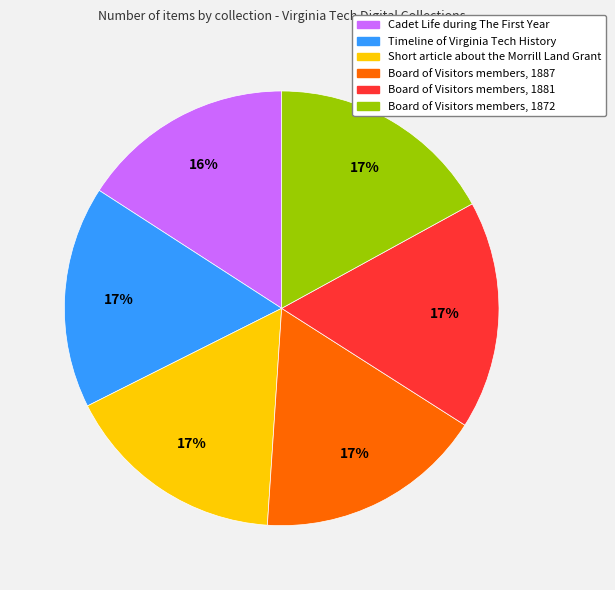

Does Board of Visitors members, 1872 represent more than half of the total?

No